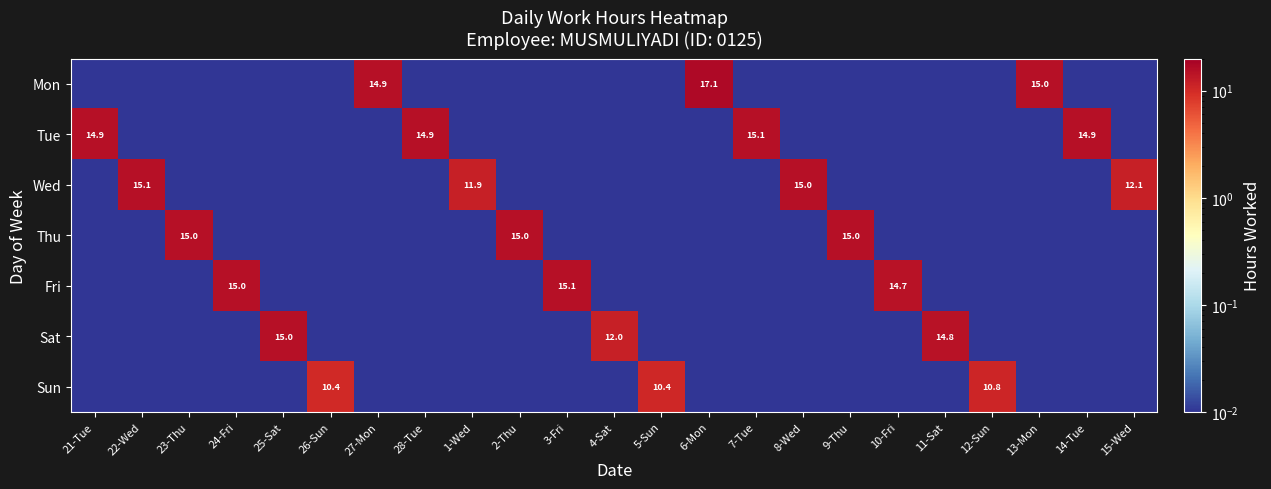

Which category has the highest value in the Sun series?

12-Sun